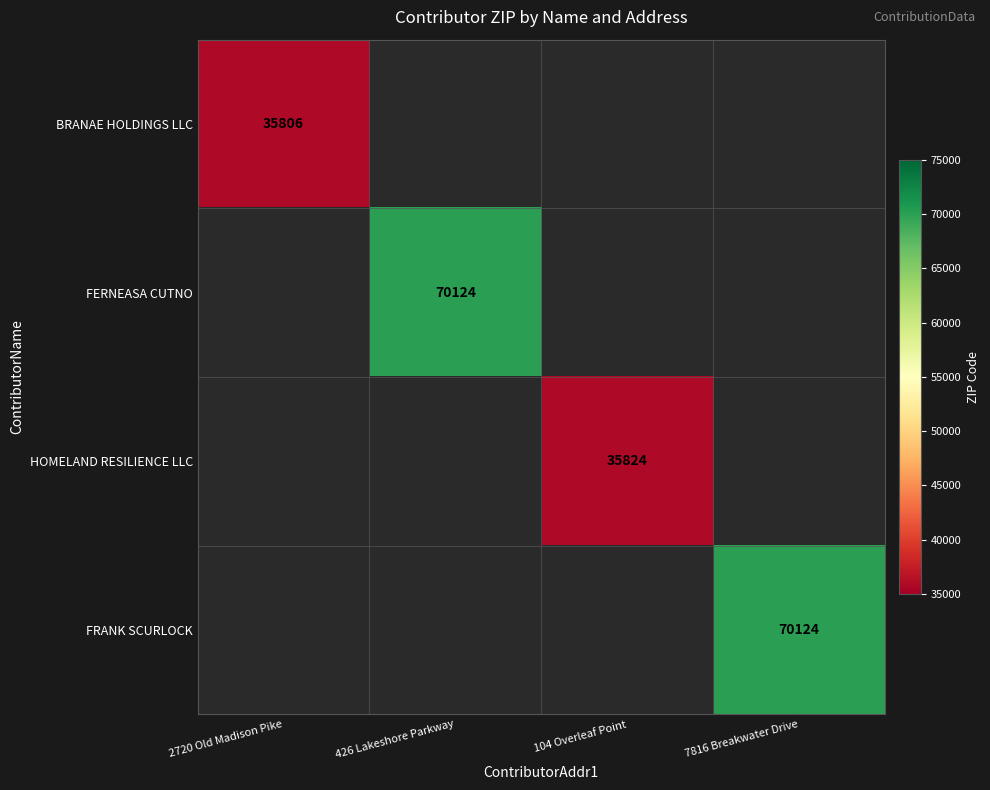

The BRANAE HOLDINGS LLC series shows 24513 at 2720 Old Madison Pike. True or false?

False